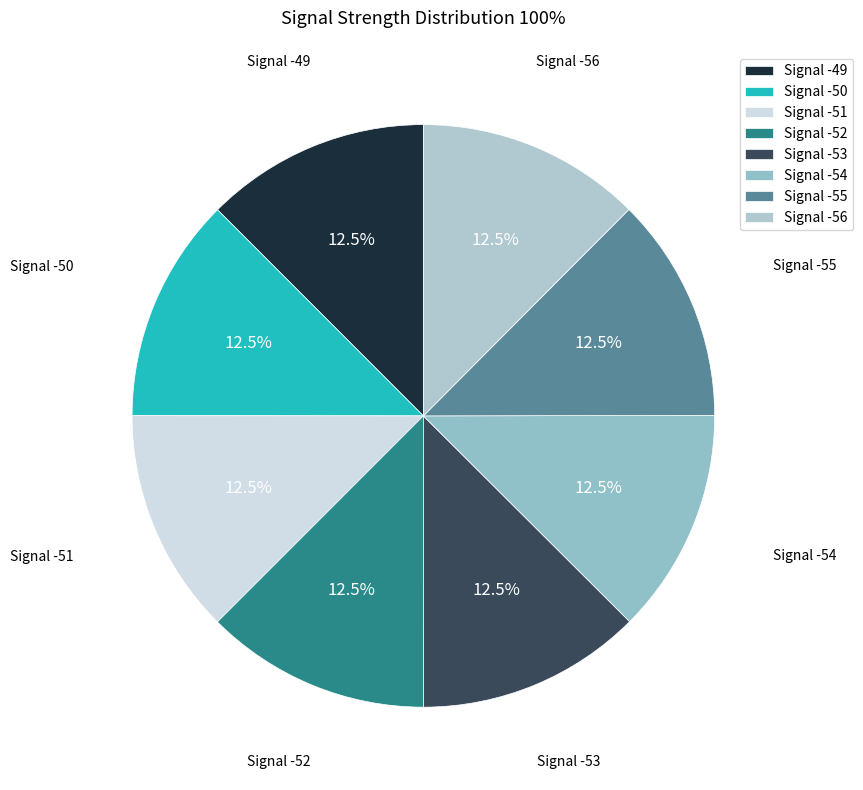

What is the total percentage of Signal -54 and Signal -56?

25.0%